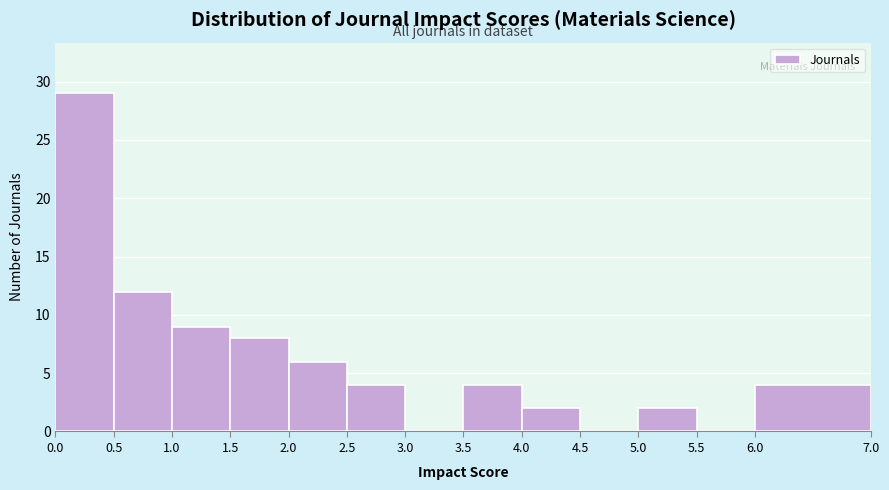

Reading left to right, list every bar in this chart as the range it spans on the x-axis followed by its height. The values are not printed on the chart, so give them approximately, as read against the axis.

0.0 to 0.5: 29
0.5 to 1.0: 12
1.0 to 1.5: 9
1.5 to 2.0: 8
2.0 to 2.5: 6
2.5 to 3.0: 4
3.0 to 3.5: 0
3.5 to 4.0: 4
4.0 to 4.5: 2
4.5 to 5.0: 0
5.0 to 5.5: 2
5.5 to 6.0: 0
6.0 to 7.0: 4